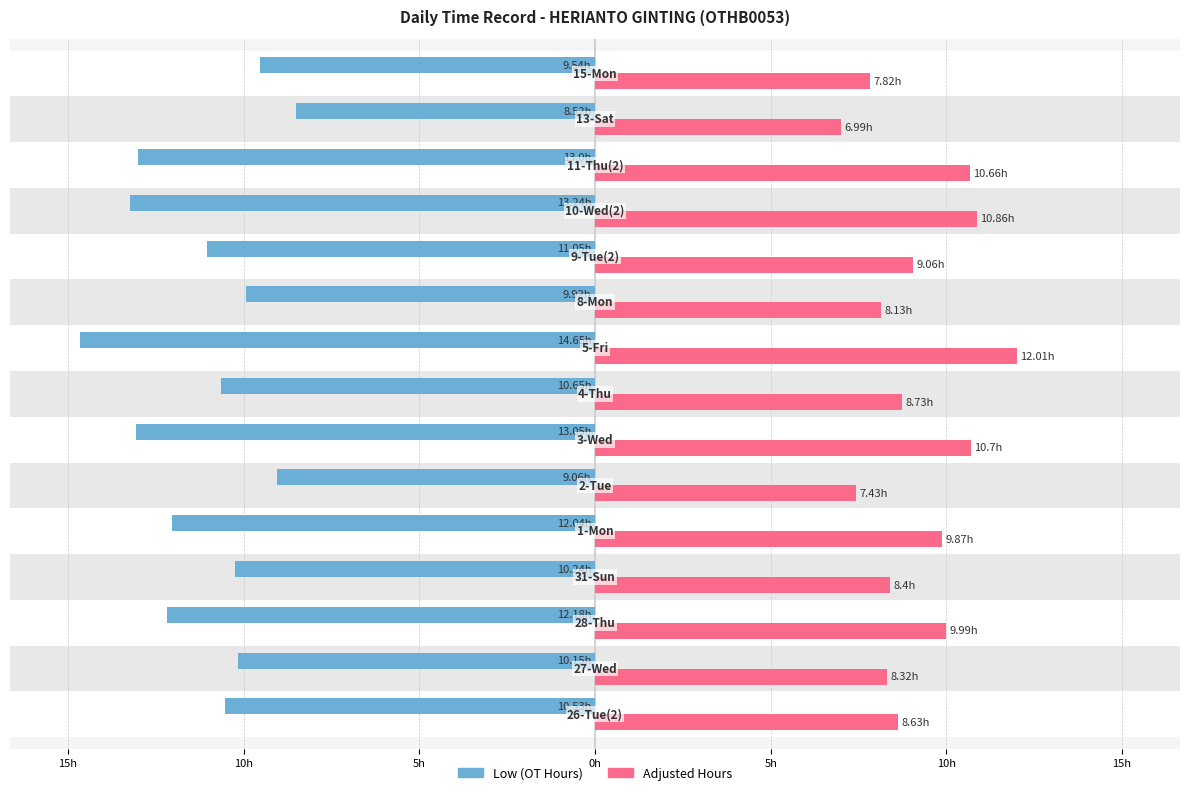

What are all the series names shown in the legend?

Low (OT Hours), Adjusted Hours